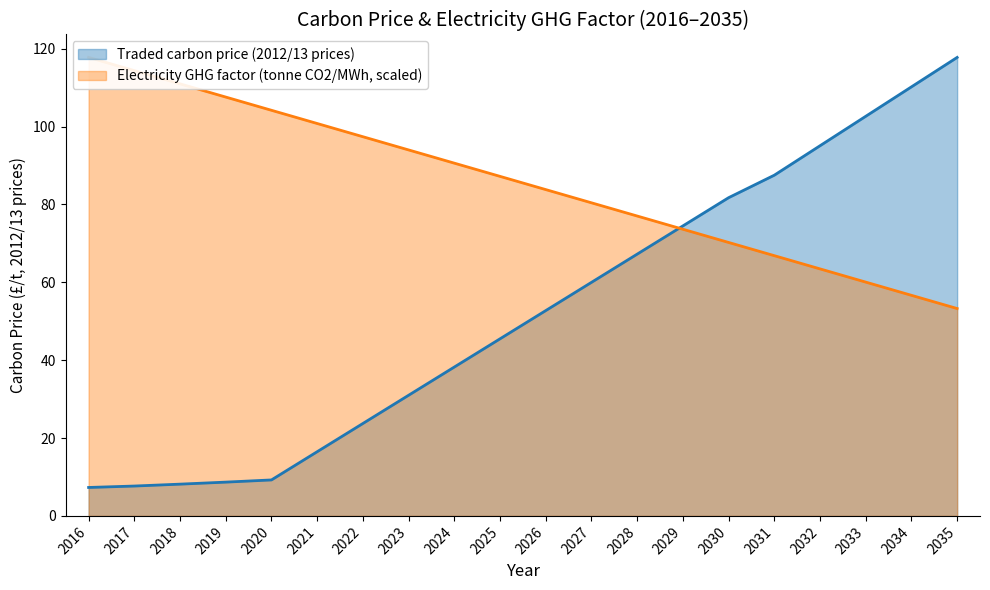

At how many categories does at least one series exceed 94?

11